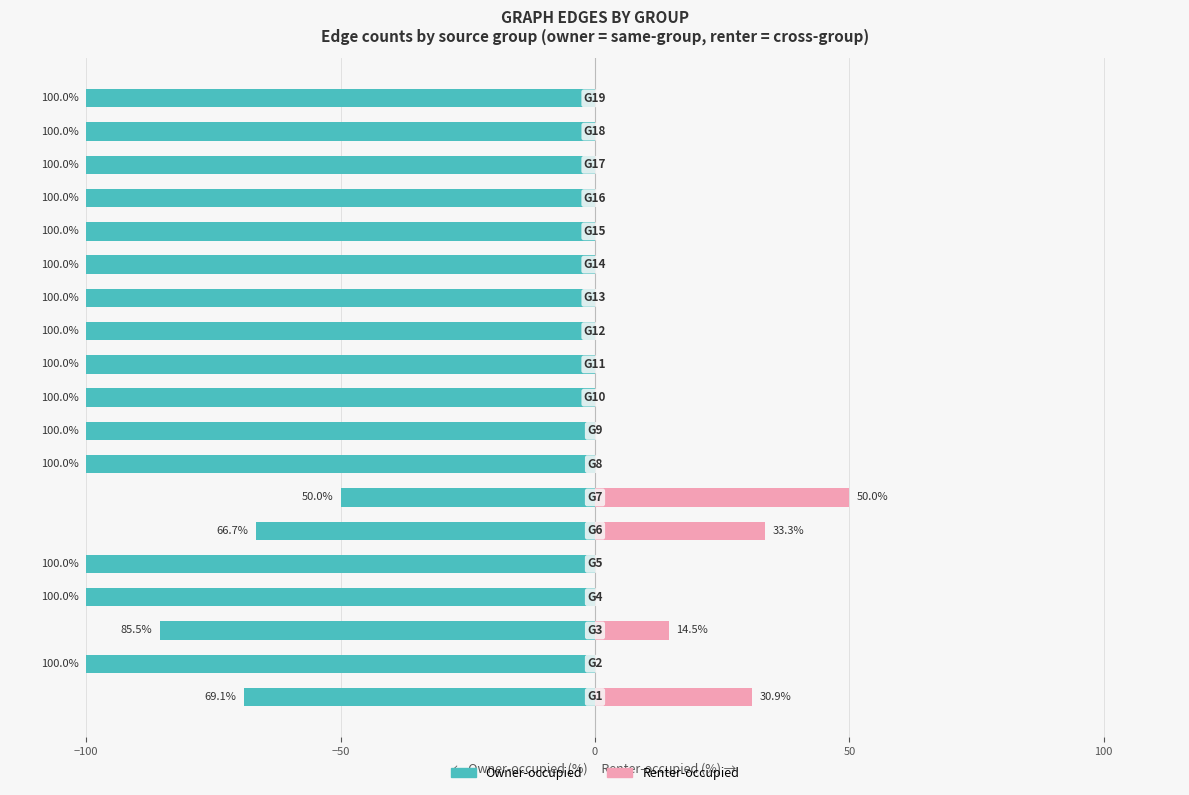

The value of Renter-occupied at 50 is 0.0. True or false?

True